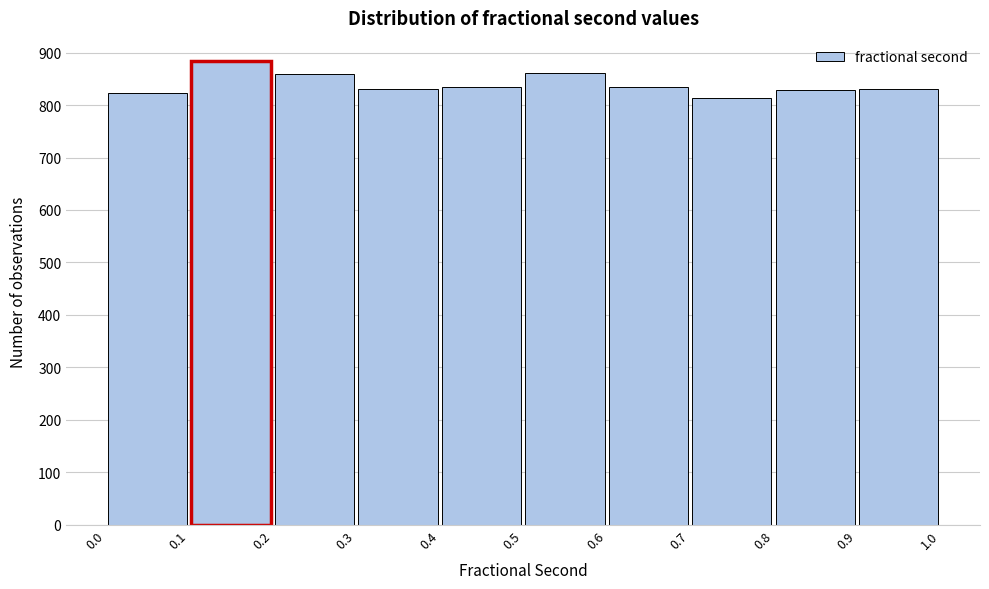

Over which range of the x-axis is the bar tallest?

0.1 to 0.2